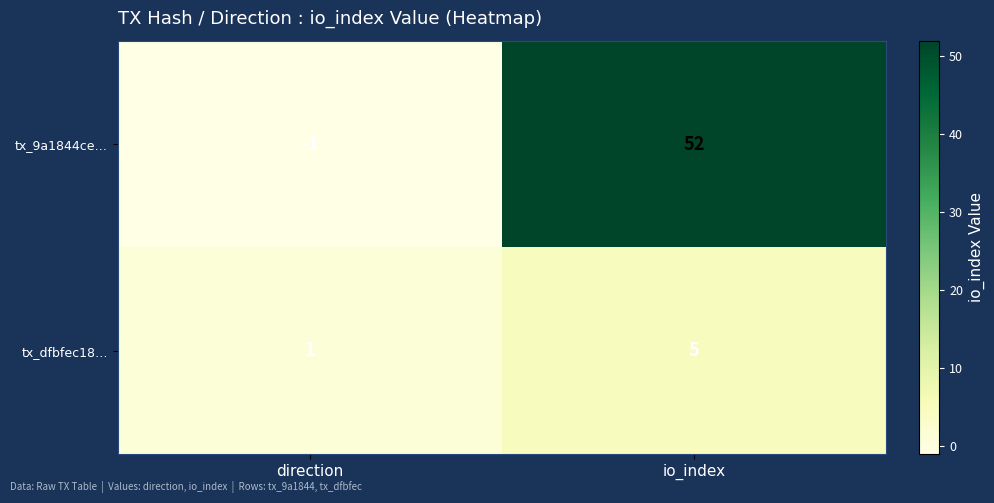

Reading left to right, extract all data points from this chart.

tx_9a1844ce…: -1	52
tx_dfbfec18…: 1	5